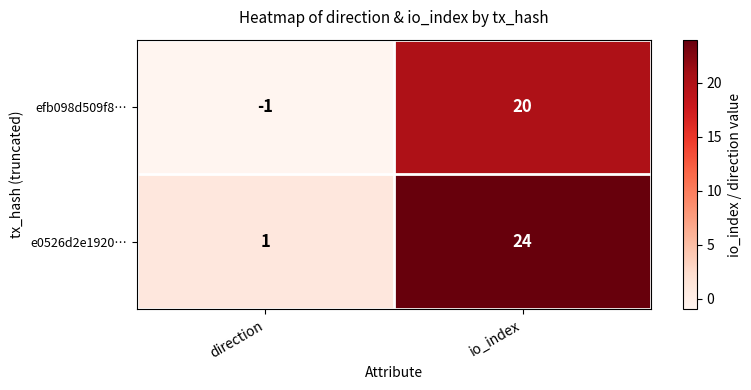

Which series has the largest range (max minus min)?

e0526d2e1920…